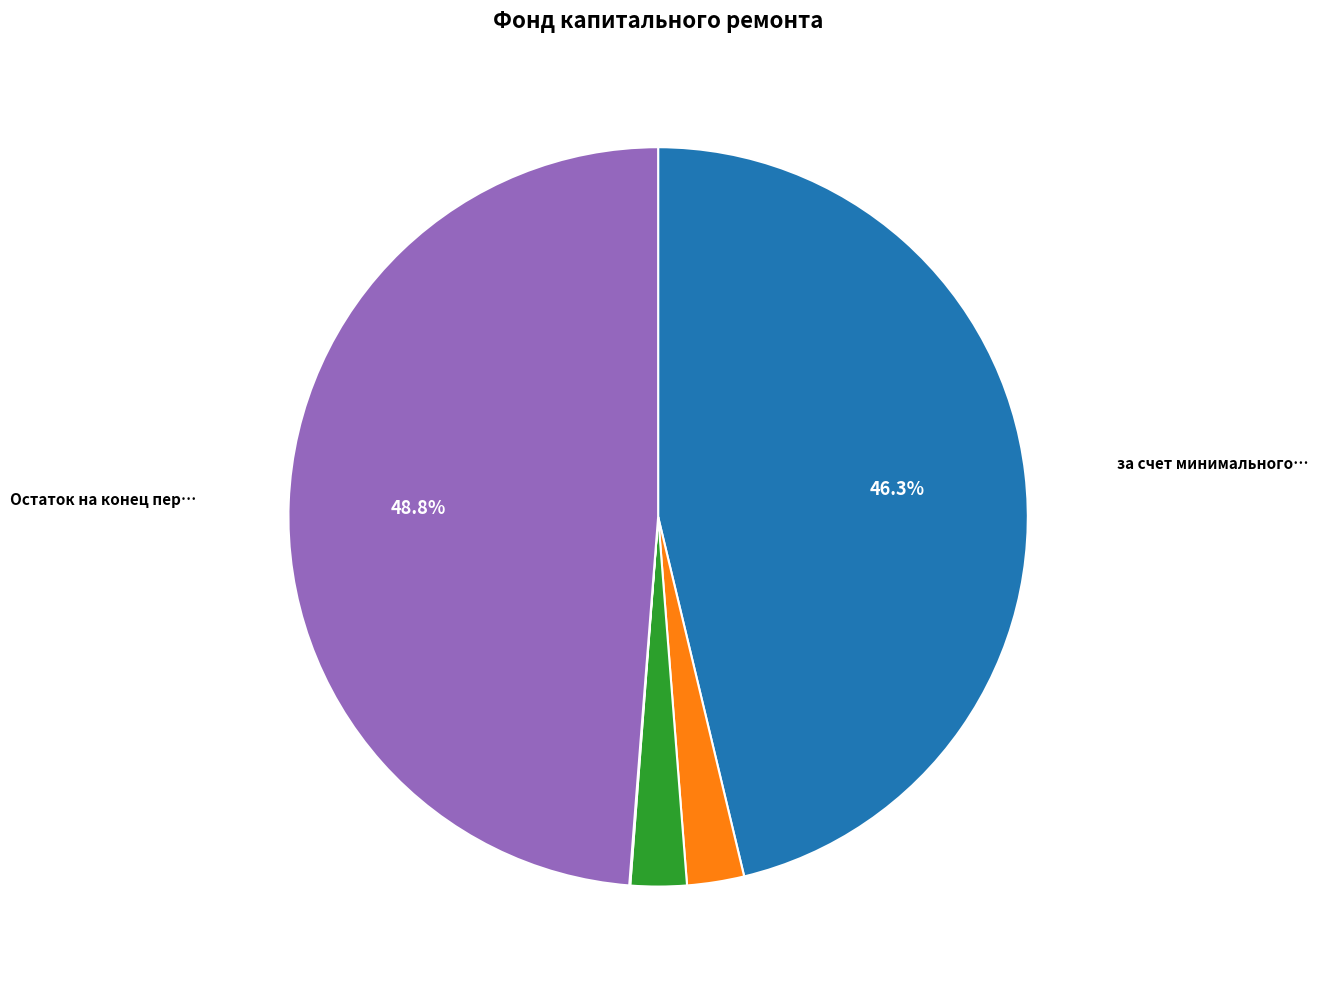

Does any single category account for the majority?

No